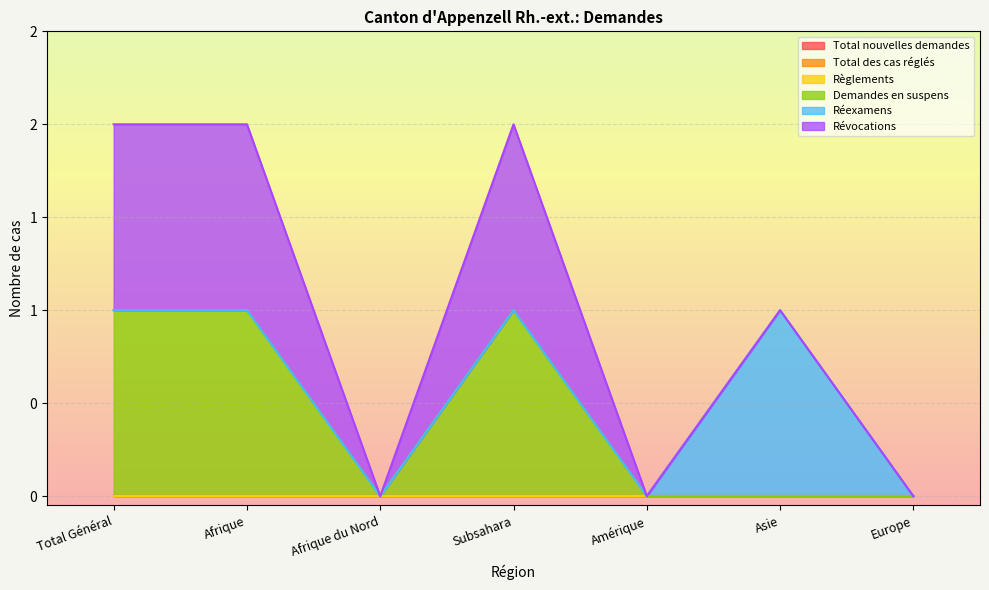

Is the value of Demandes en suspens at Asie greater than the value of Total nouvelles demandes at Afrique?

No